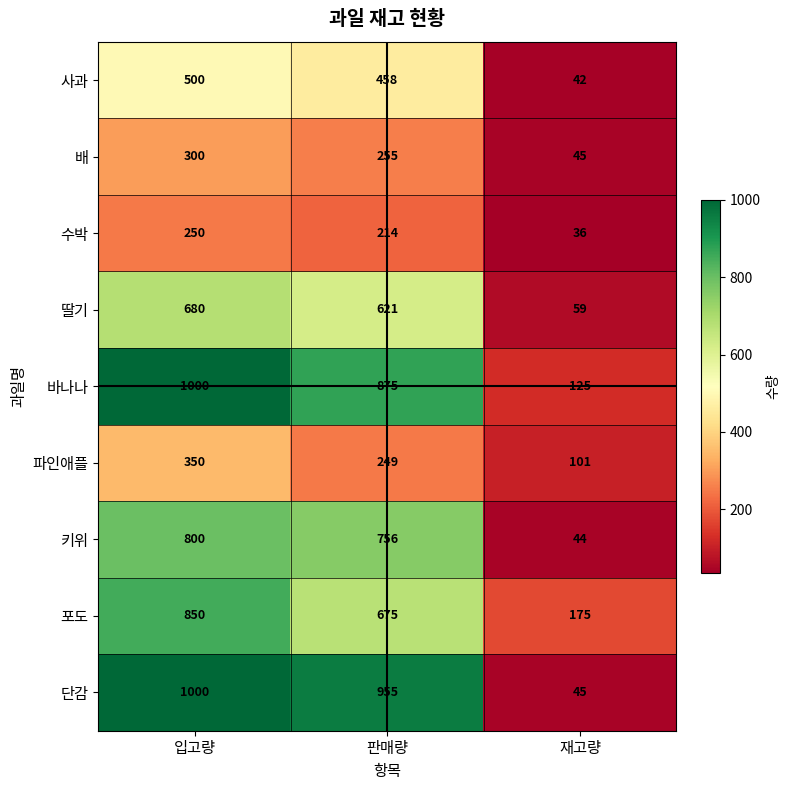

What is the average value of the 배 series?

200